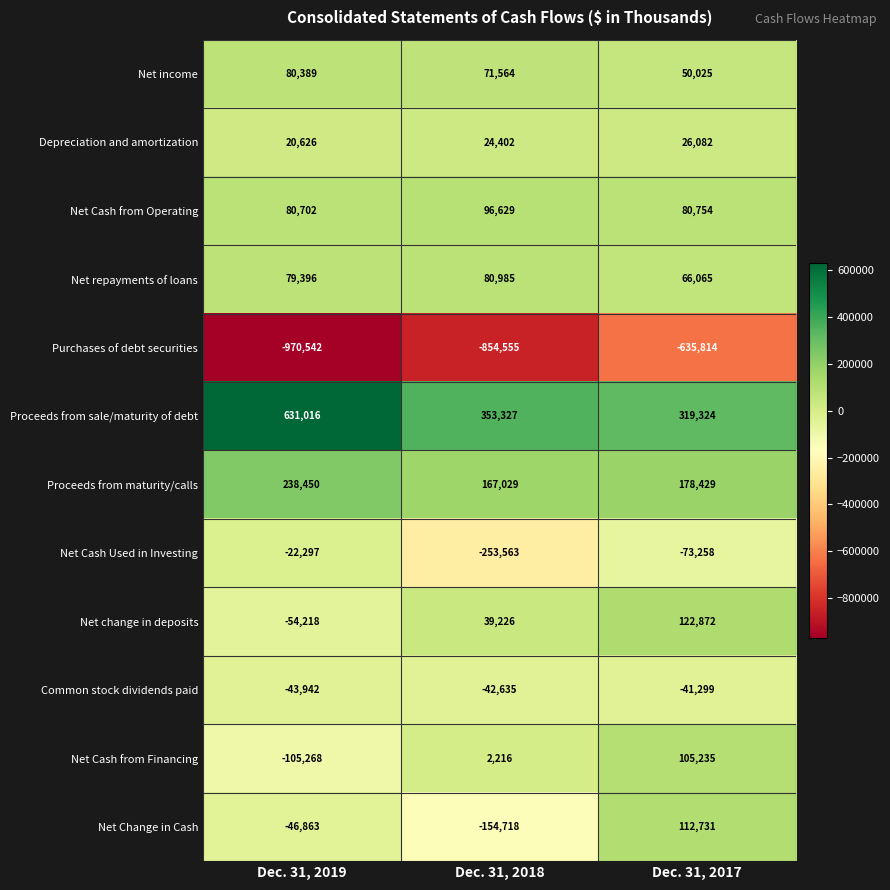

List the labels in order of Common stock dividends paid value, largest first.

Dec. 31, 2017, Dec. 31, 2018, Dec. 31, 2019